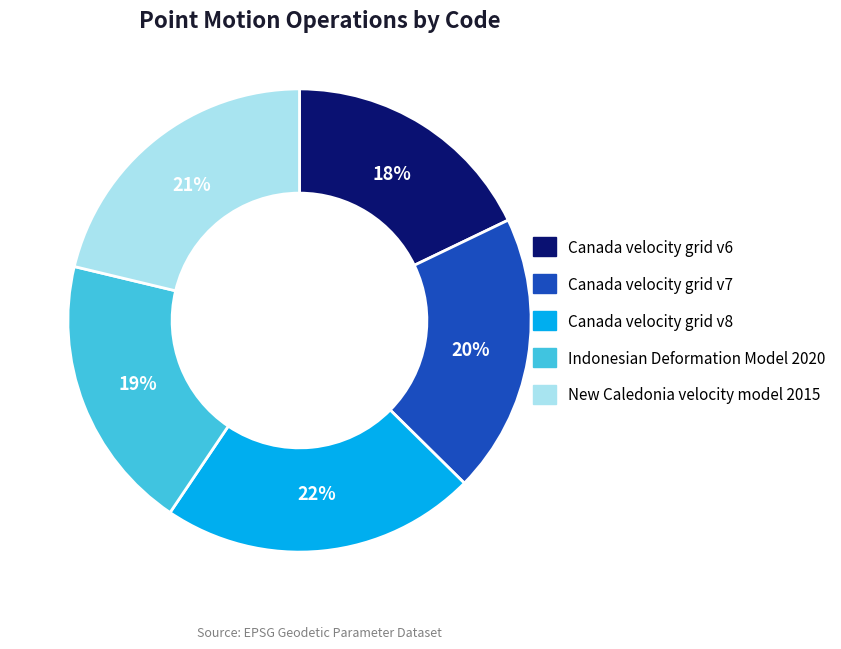

Is there a majority slice in this chart?

No